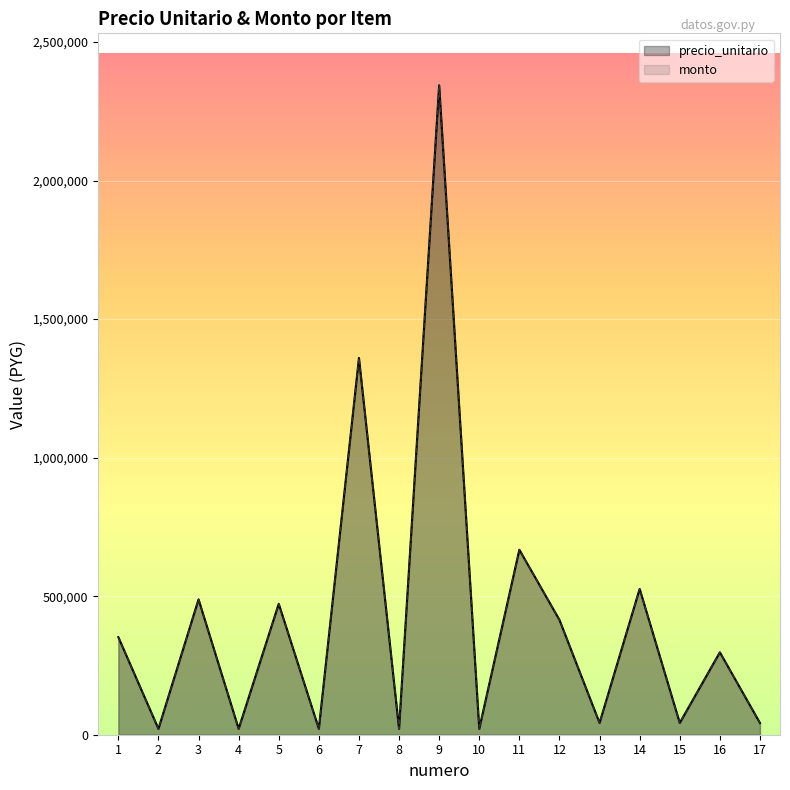

What is the highest value of the precio_unitario series?

2343667